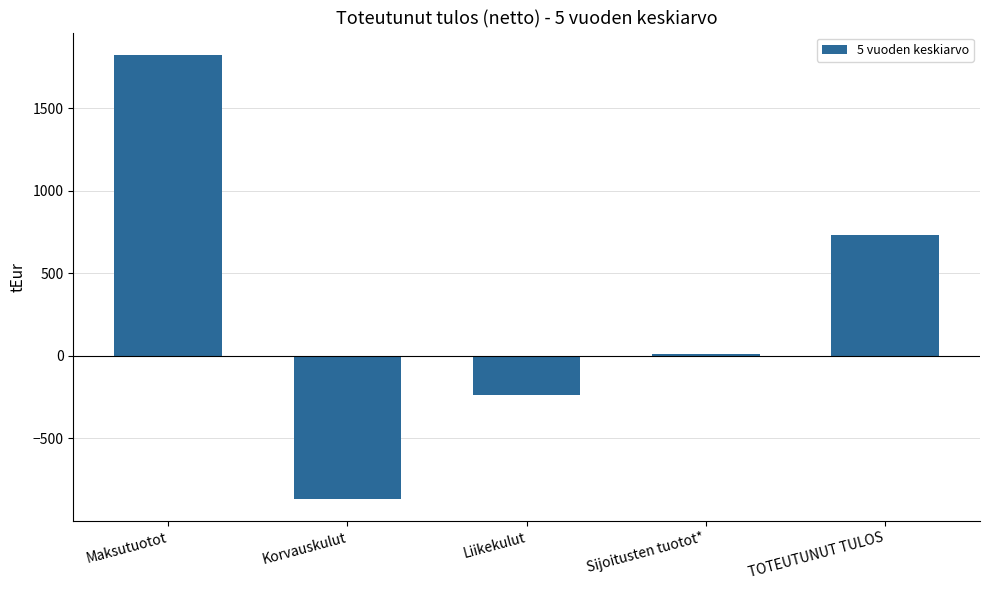

What is the sum of the values at TOTEUTUNUT TULOS and Korvauskulut?

-134.6